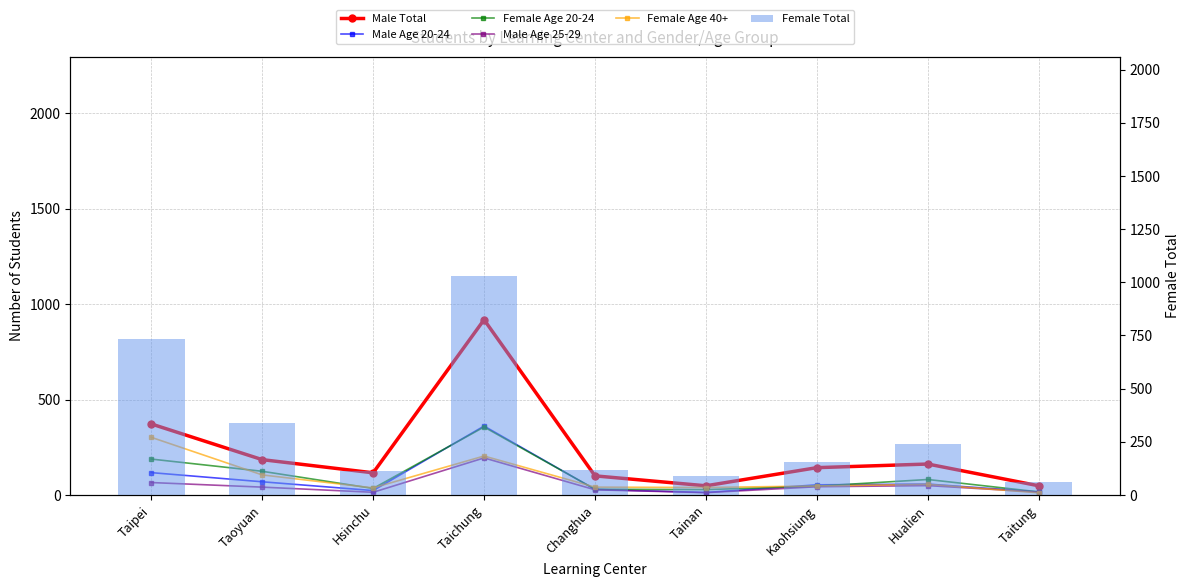

What is the value of the Female Age 40+ bar at the 4th from the left?

204